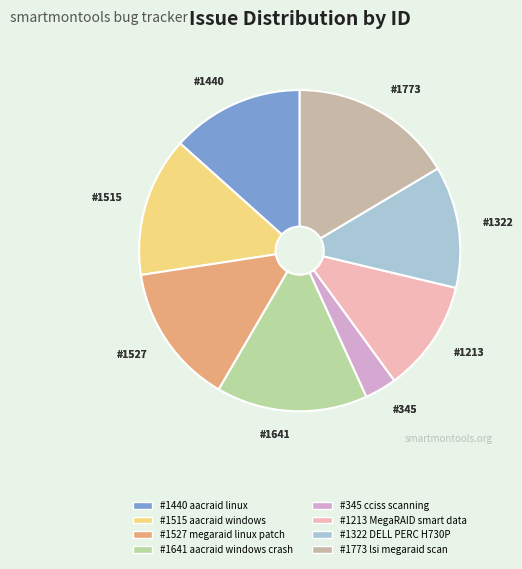

True or false: #1773 lsi megaraid scan accounts for 29% of the total.

False